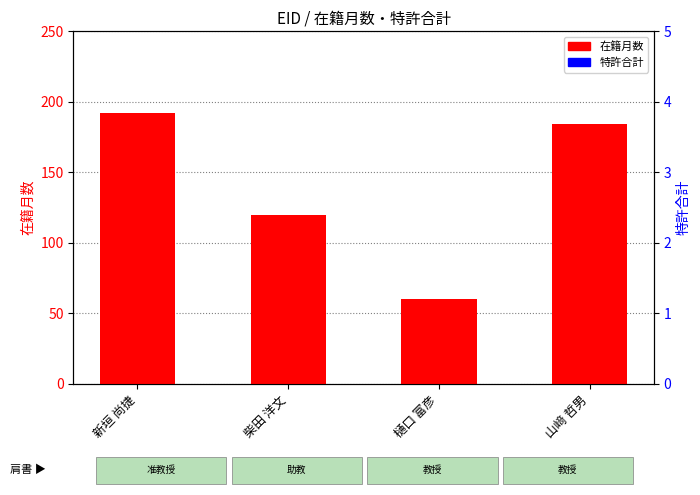

List the series in order of their peak value, highest first.

在籍月数, 特許合計